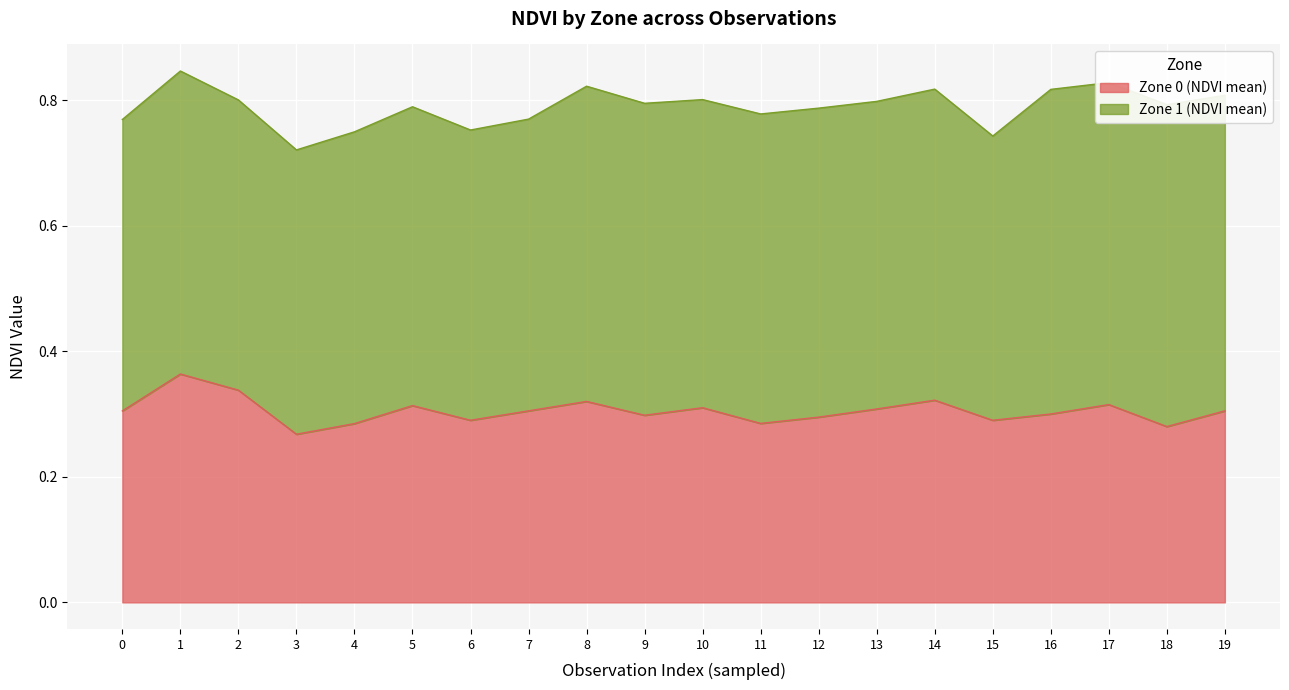

Which has a higher value, 15 or 2?

2